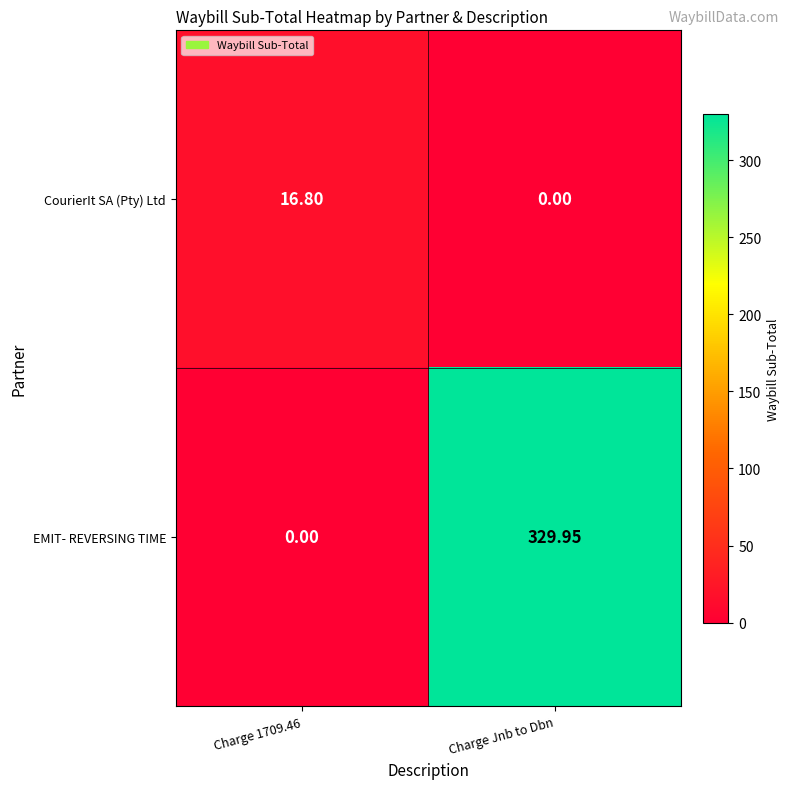

At Charge 1709.46, list the series in order from smallest to largest.

EMIT- REVERSING TIME, CourierIt SA (Pty) Ltd